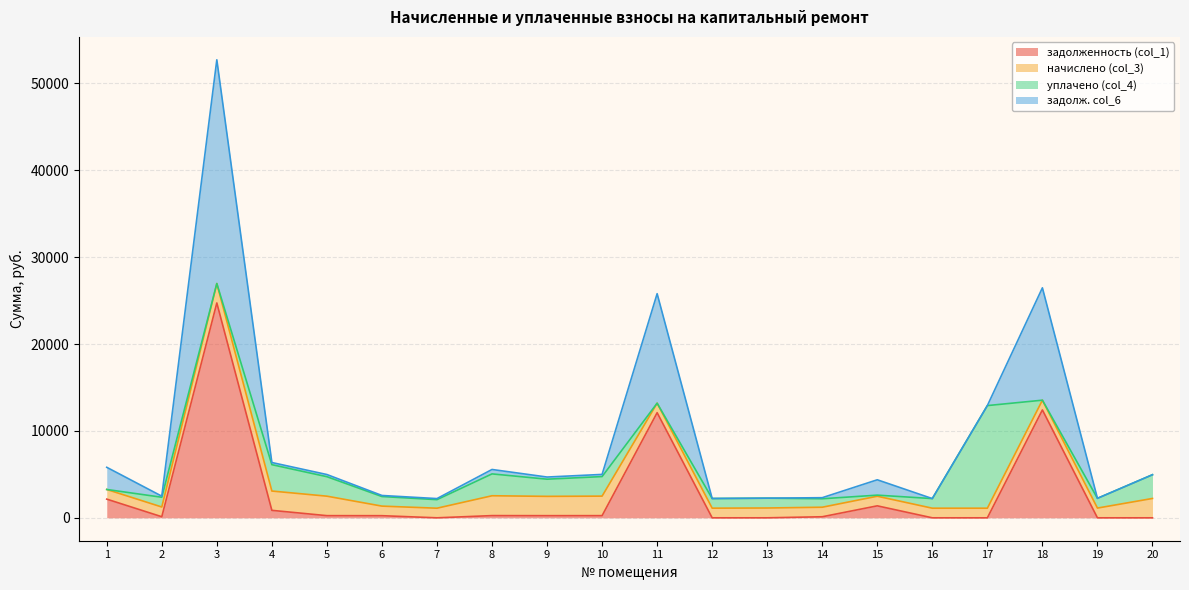

What is the sum of all задолж. col_6 values?

85235.5